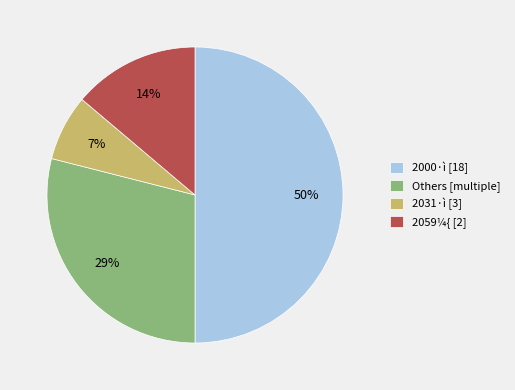

Is it true that 2000·ì [18] is 50% of the pie?

True